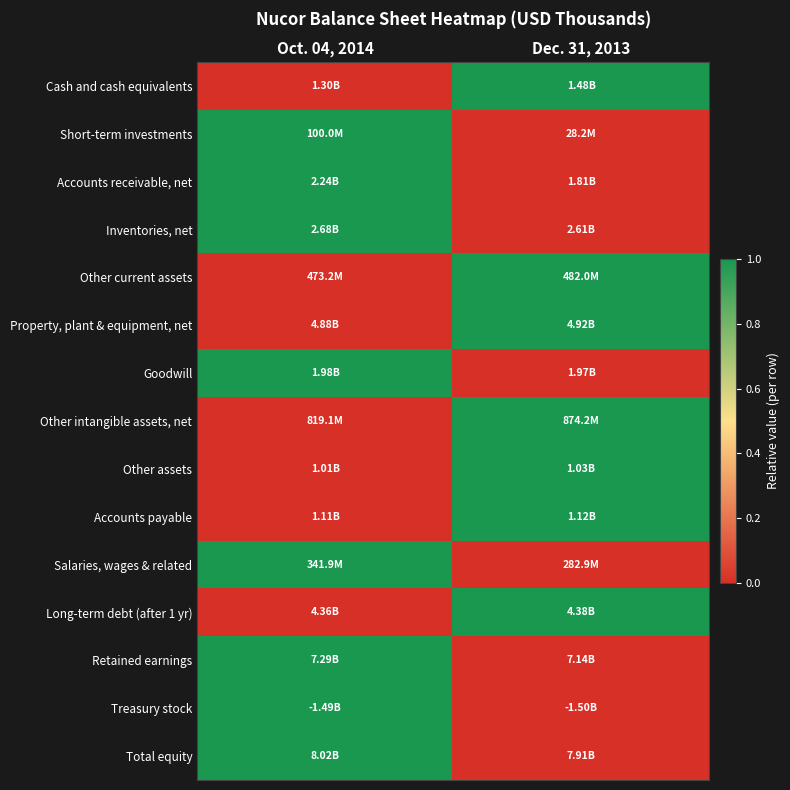

How many categories are shown in the chart?

2